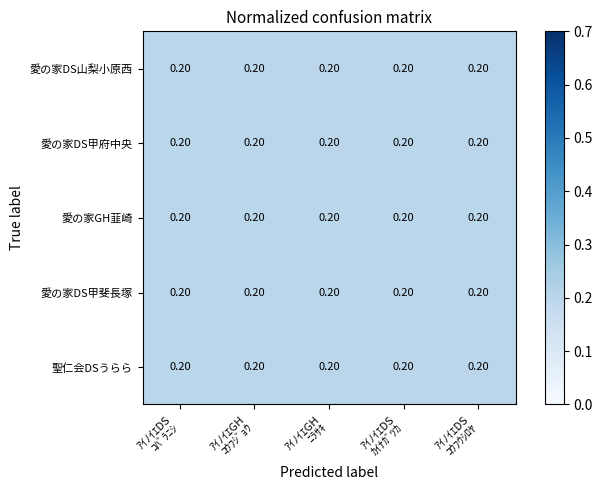

What is the total value across all series at ｱｲﾉｲｴGH
ｺｳﾌｼﾞｮｳ?

1.0